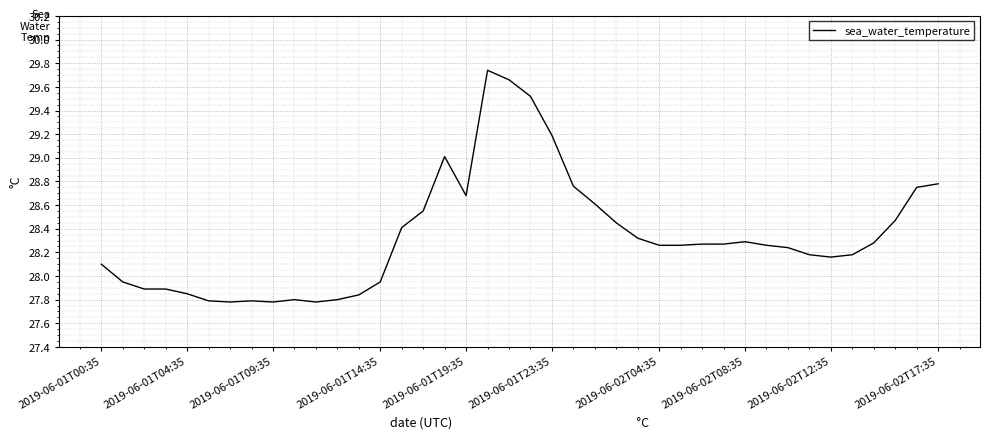

Is this an area chart (filled region under the line)?

No